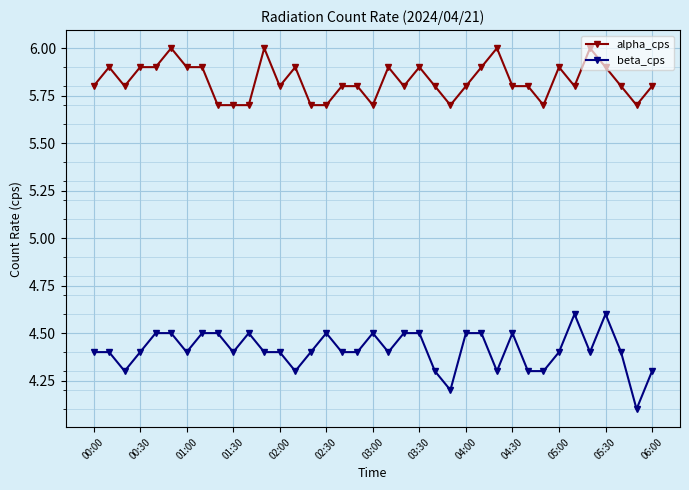

How many distinct data groups are displayed?

2